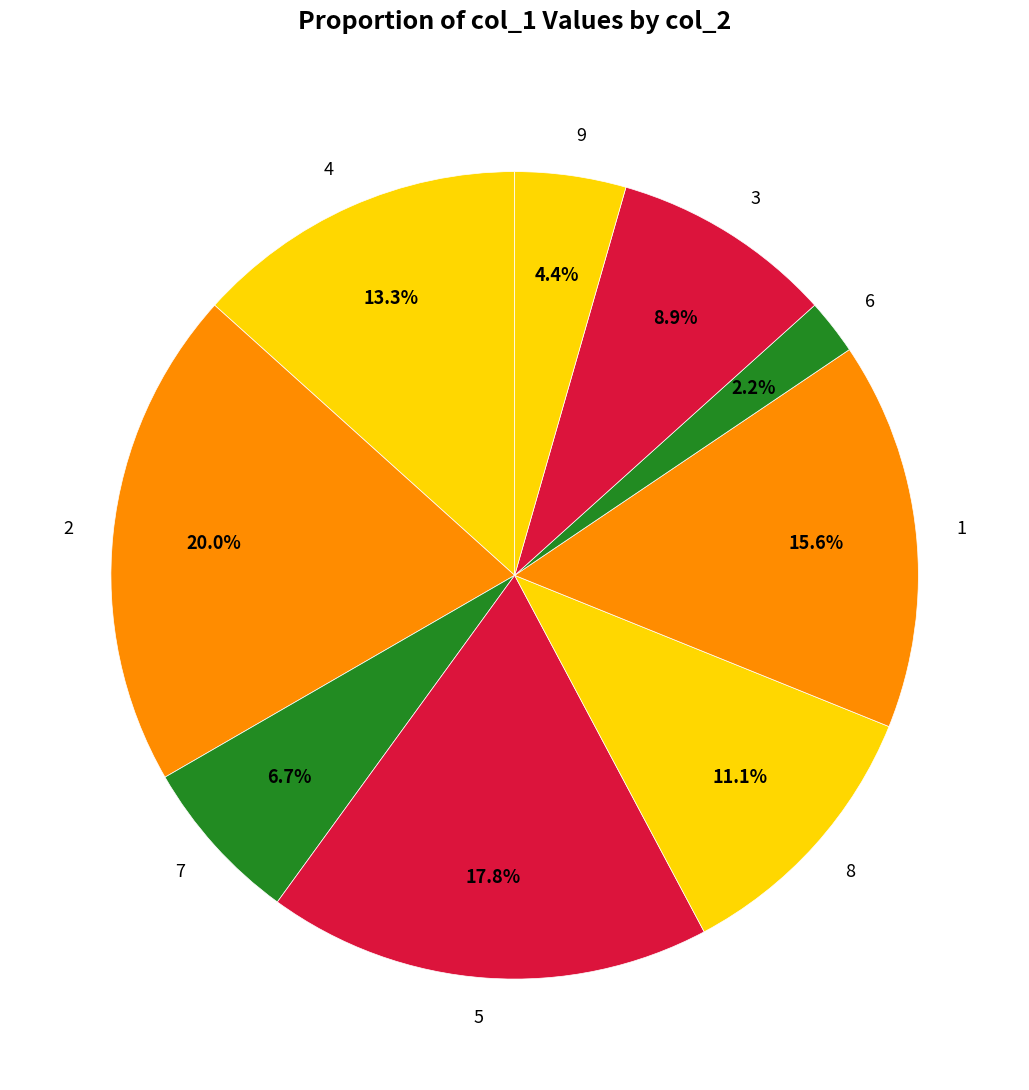

Is 4 the majority of the pie?

No